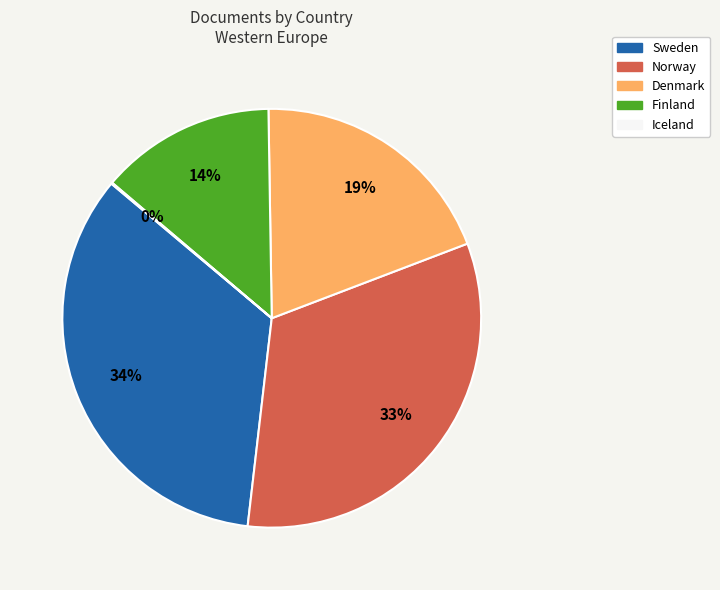

Which has a higher value, Denmark or Norway?

Norway